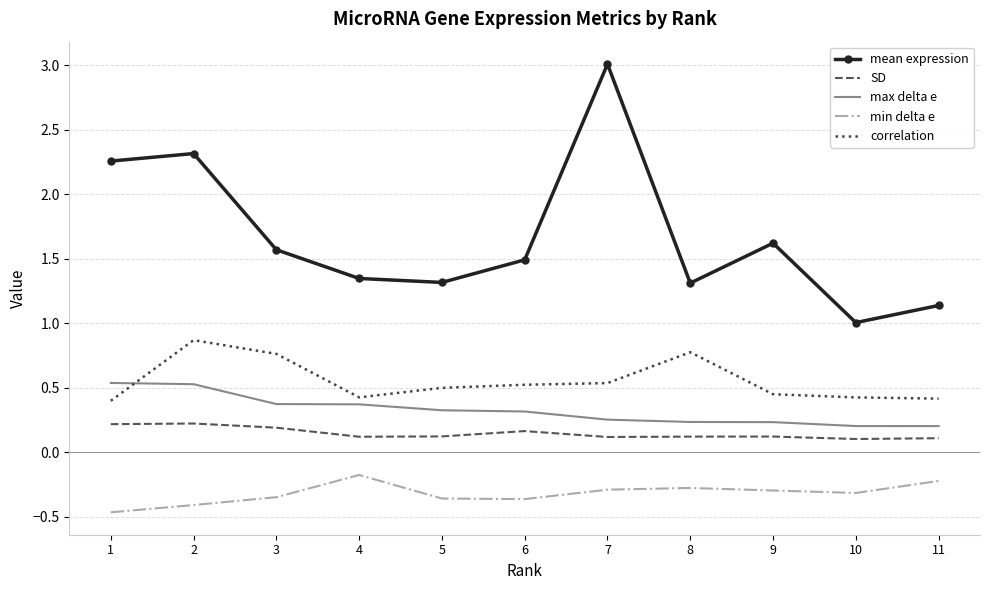

Is it true that max delta e equals 0.2 at 10?

True